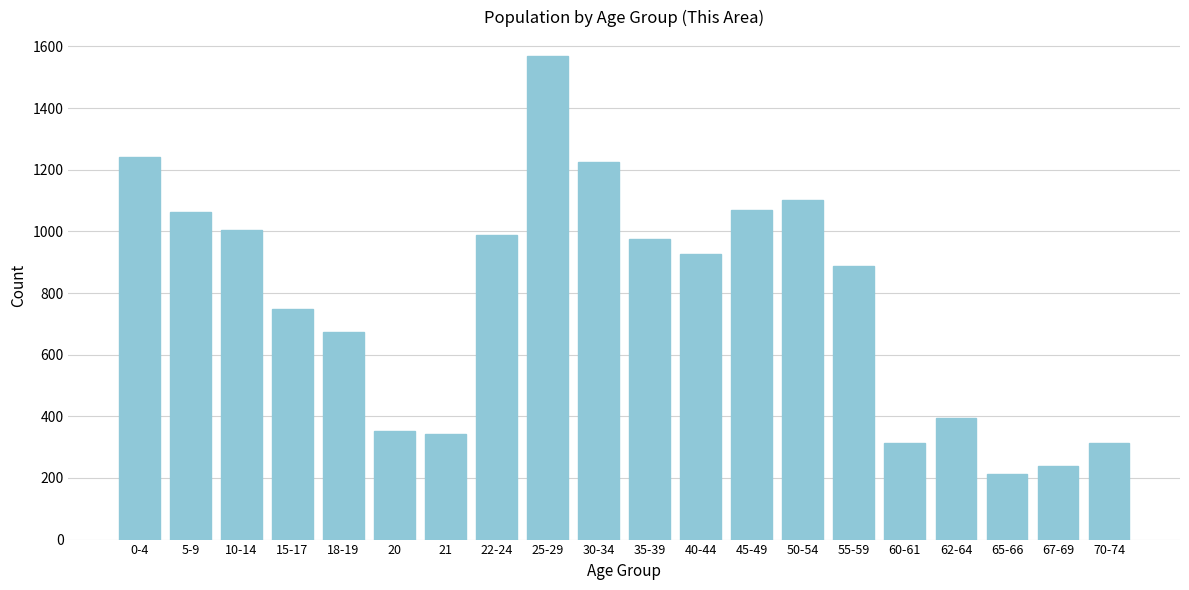

What is the label of the 20th bar from the left?

70-74